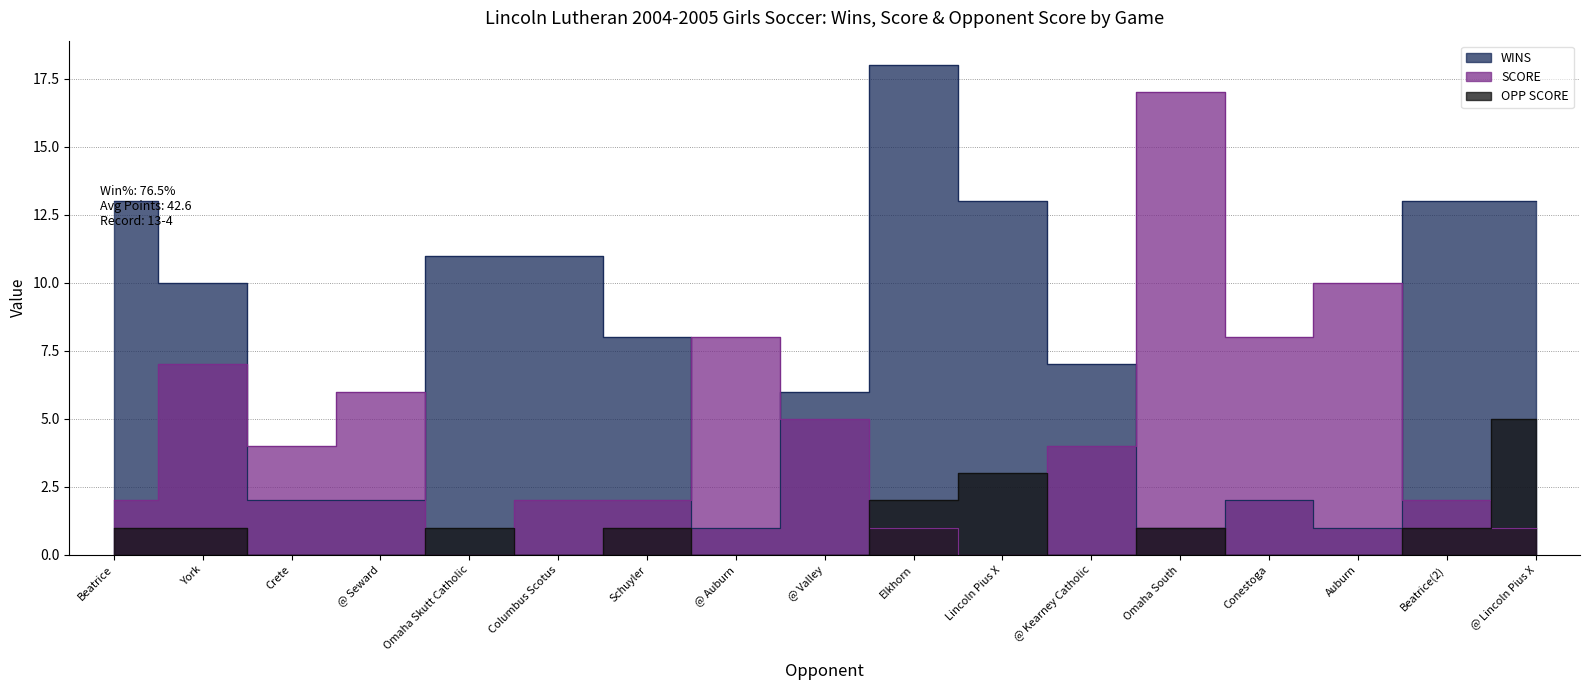

True or false: SCORE has more than 2 points higher than both neighbors.

True